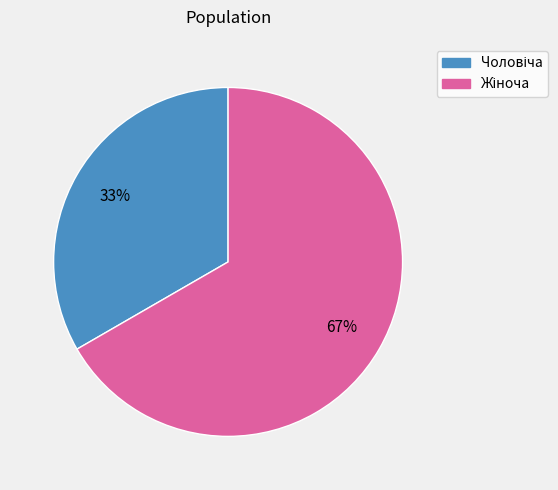

Count the number of slices in the pie.

2